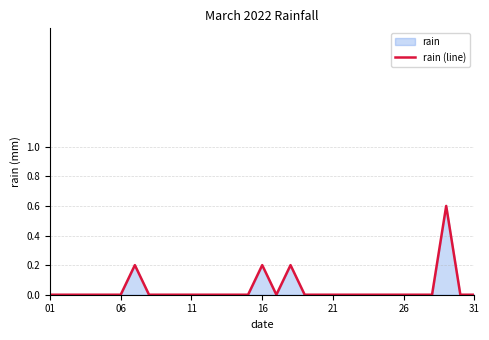

Count the values in the range 0 to 1.

31